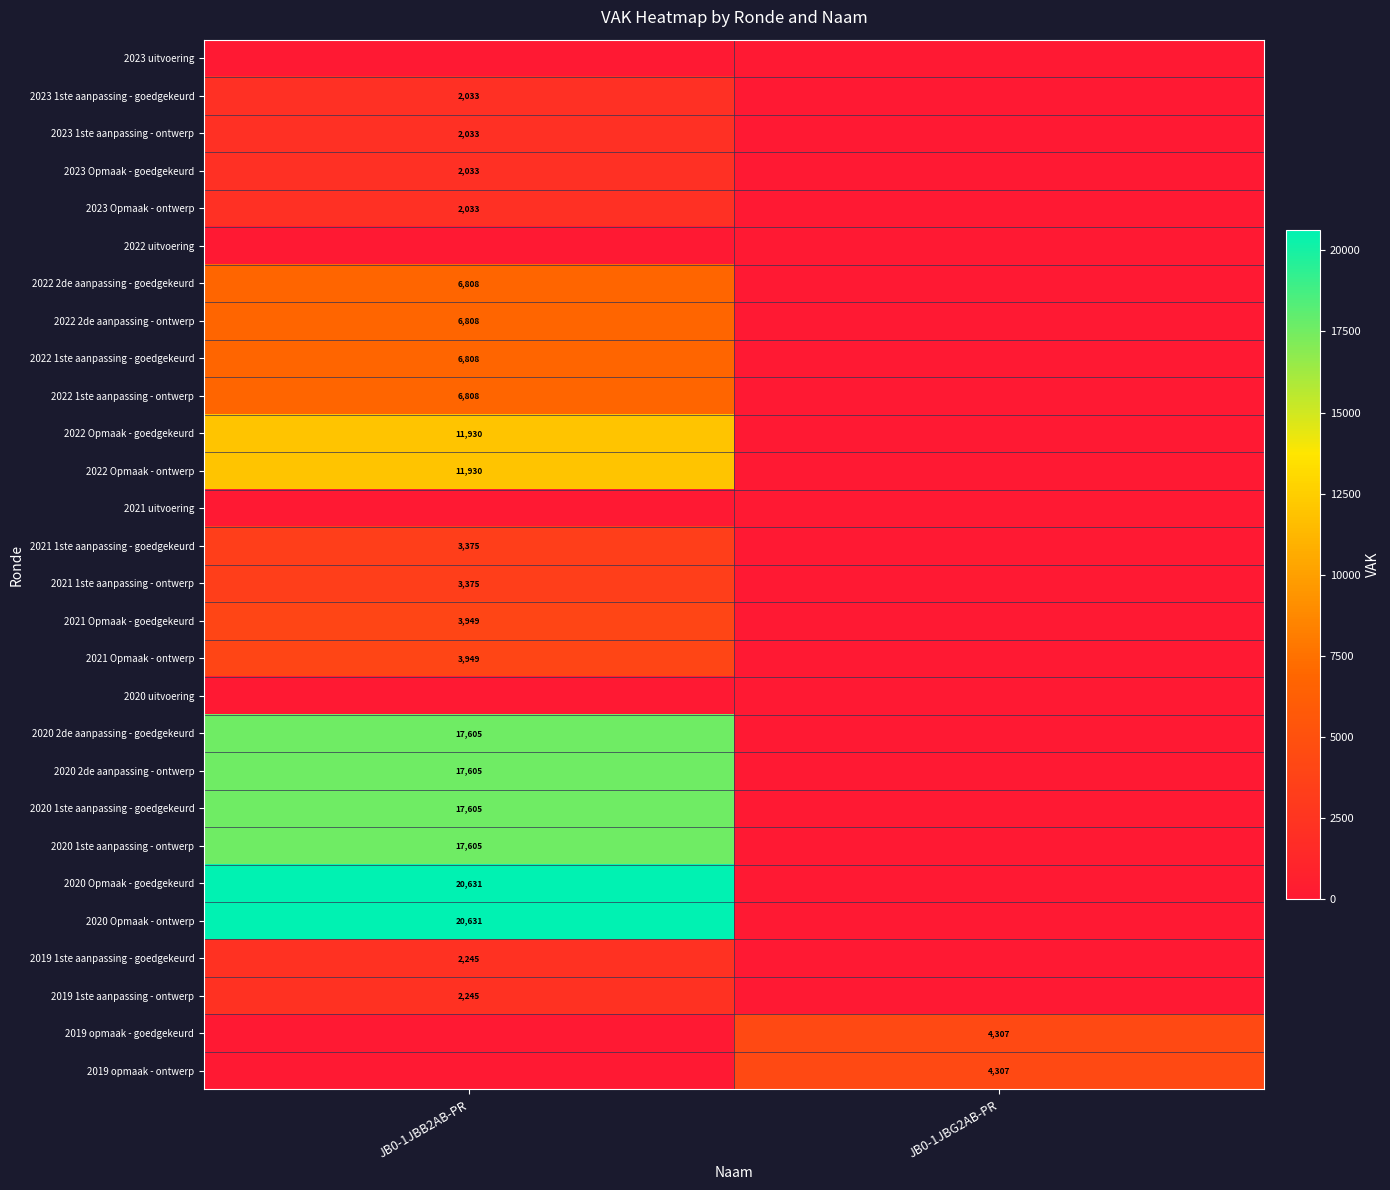

What is the total value across all series at JB0-1JBB2AB-PR?

190044